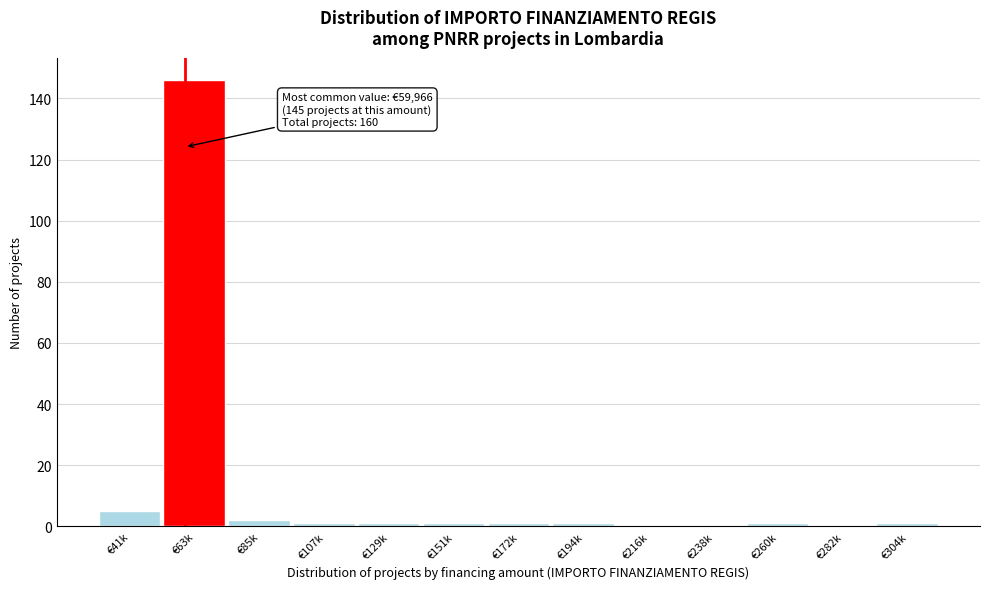

Reading left to right, transcribe all the data shown in this chart.

€41k=5	€63k=146	€85k=2	€107k=1	€129k=1	€151k=1	€172k=1	€194k=1	€216k=0	€238k=0	€260k=1	€282k=0	€304k=1